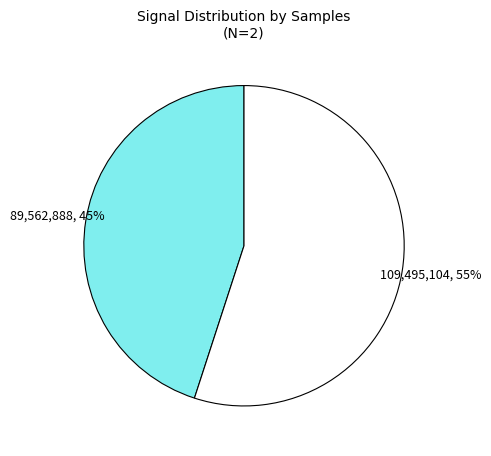

How many segments does this pie chart have?

2